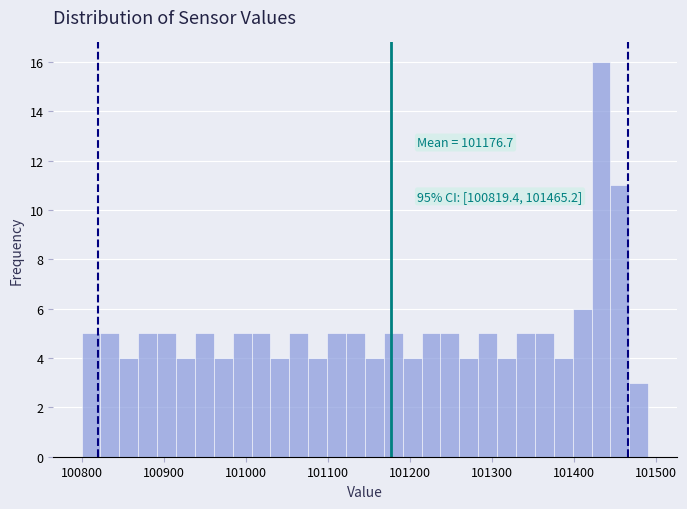

Read against the x-axis, roughly where is the centre of the tallest bar?

101430